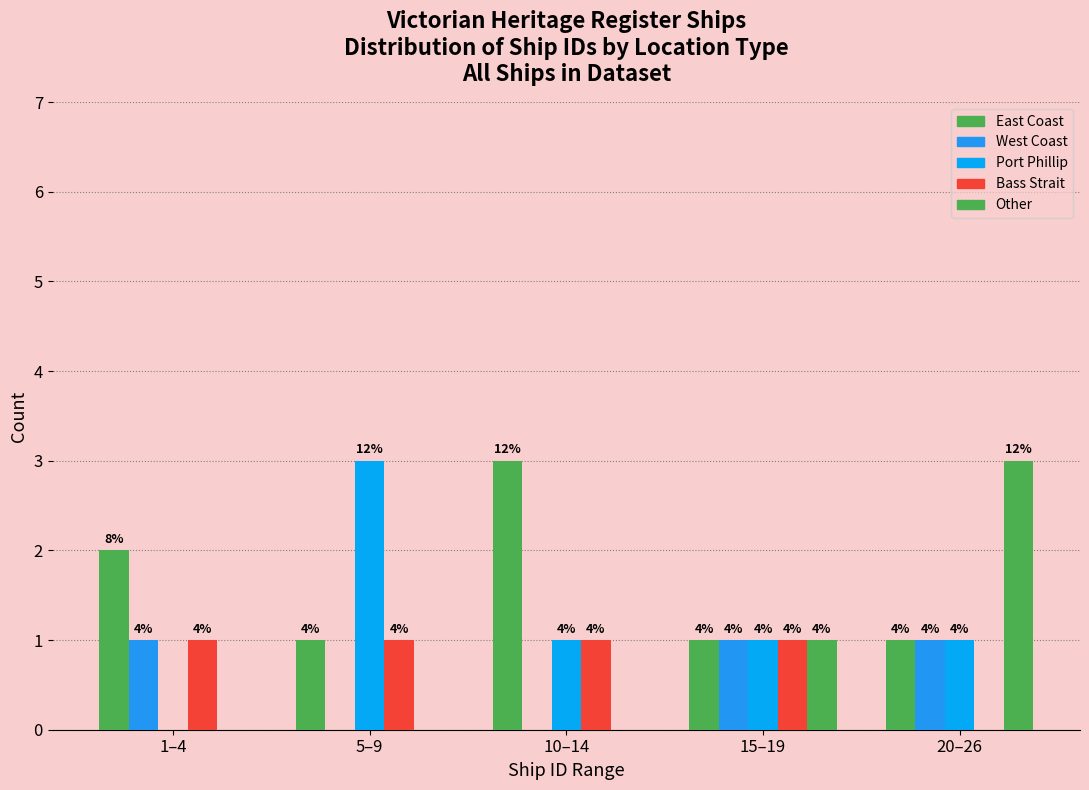

How many groups of bars are there?

5